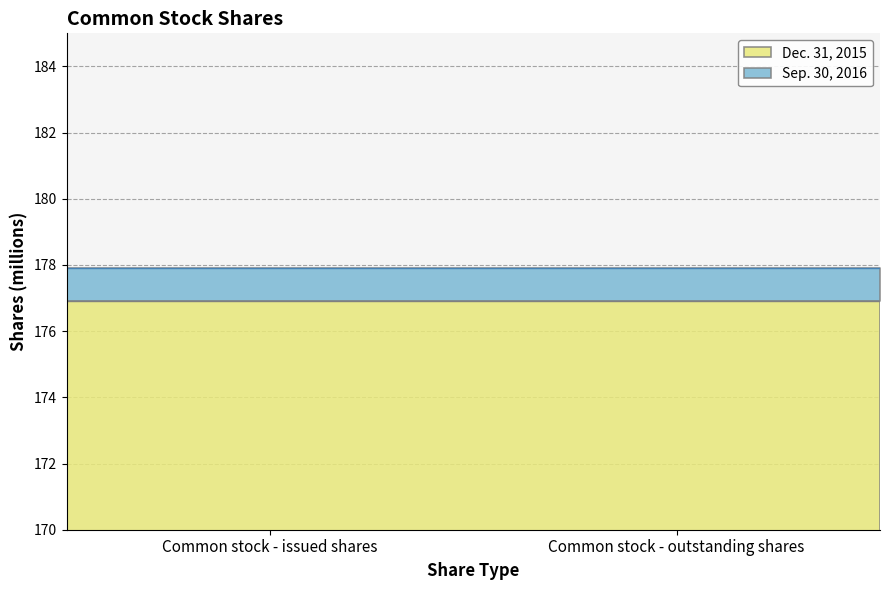

Between Common stock - outstanding shares and Common stock - issued shares, which is larger?

Common stock - outstanding shares